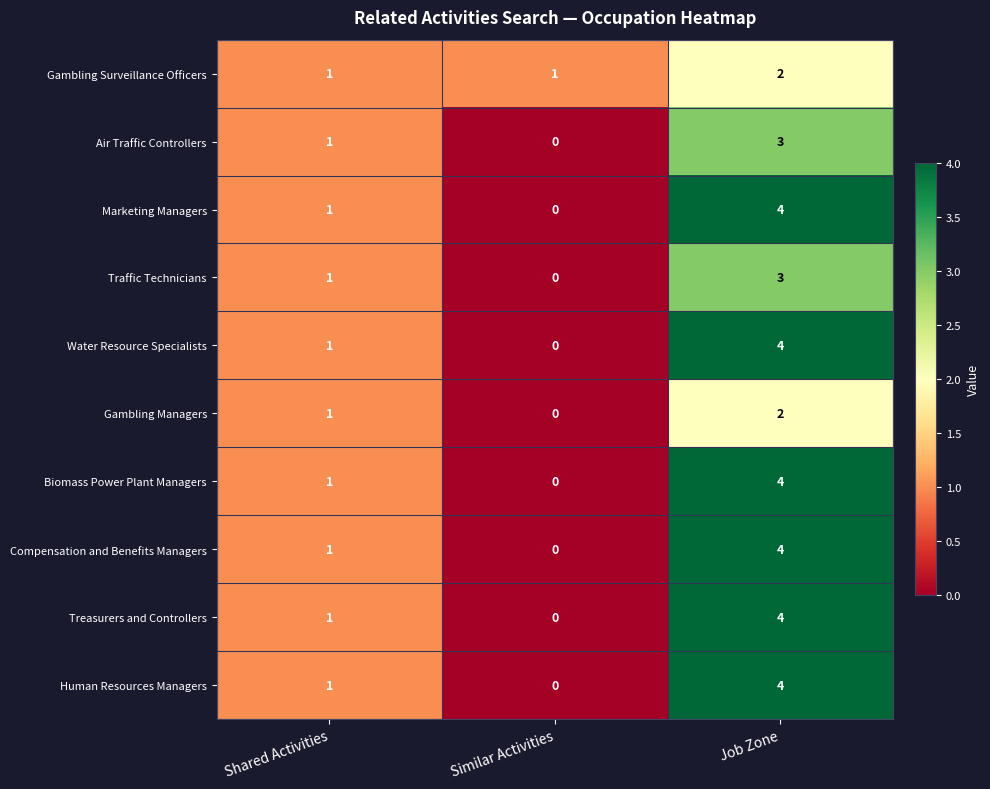

What is the spread (max minus min) of values at Job Zone?

2